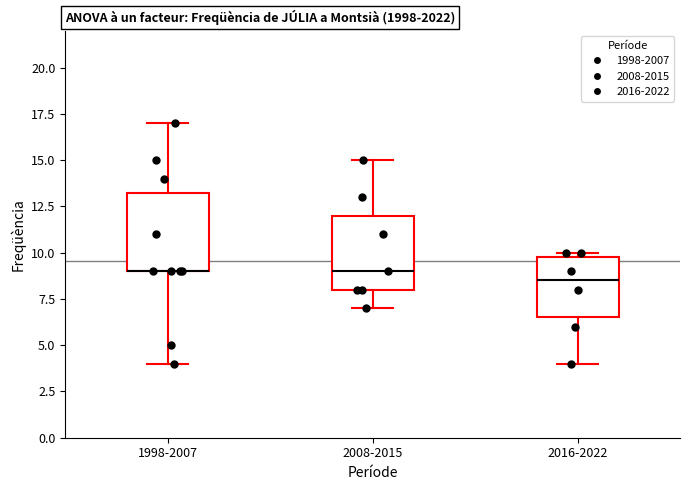

Reading left to right, transcribe this box plot: for each box, give where its median line is, the range the box spans, and where its two whiskers end, as read against the y-axis. The values are not printed on the chart, so give them approximately, as read against the axis.

1998-2007: median 9.0 (drawn on the box's lower edge), box 9.0 to 13.5, whiskers 4.0 to 17.0
2008-2015: median 9.0, box 8.0 to 12.0, whiskers 7.0 to 15.0
2016-2022: median 8.5, box 6.5 to 10.0, whiskers 4.0 to 10.0 (just above the box's upper edge)